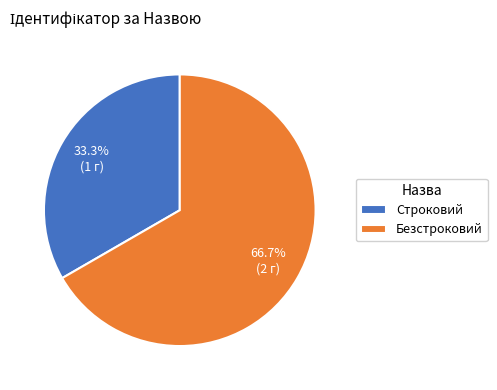

To the nearest percent, what portion does Безстроковий represent?

67%